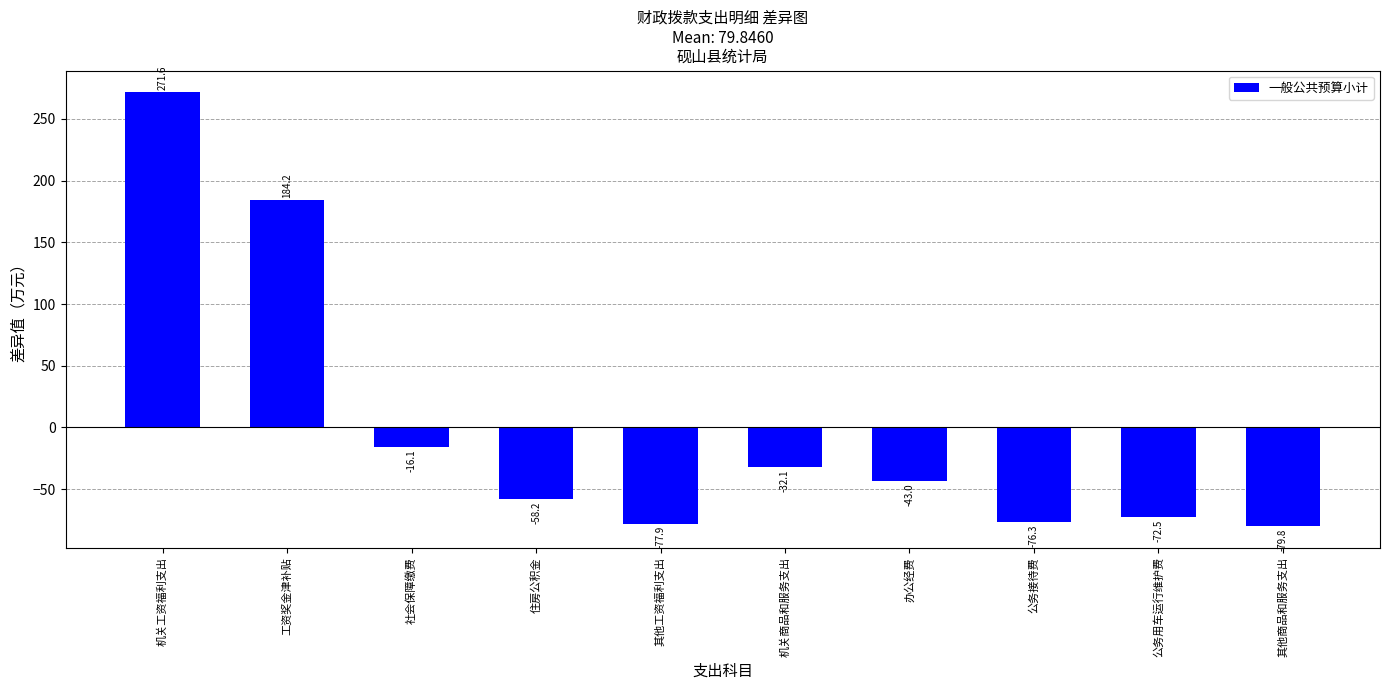

How many data points are less than -43?

6